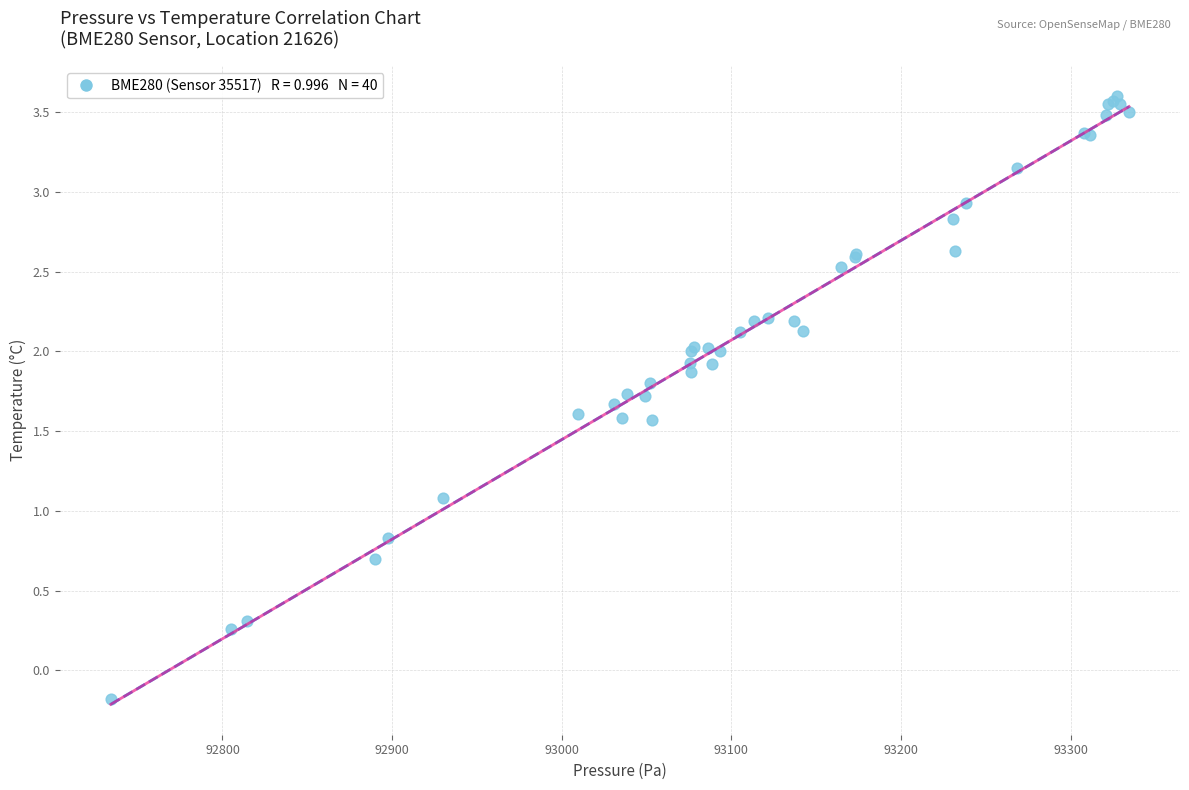

What Y value in the scatter plot is closest to 1?

1.1